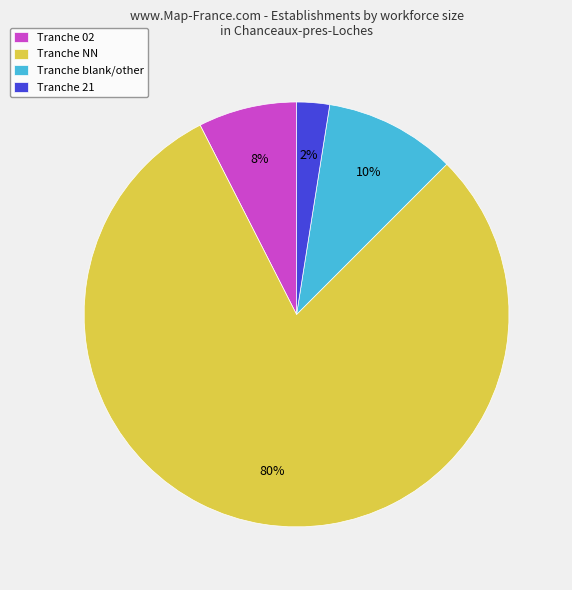

To the nearest percent, what is the average slice percentage?

25%